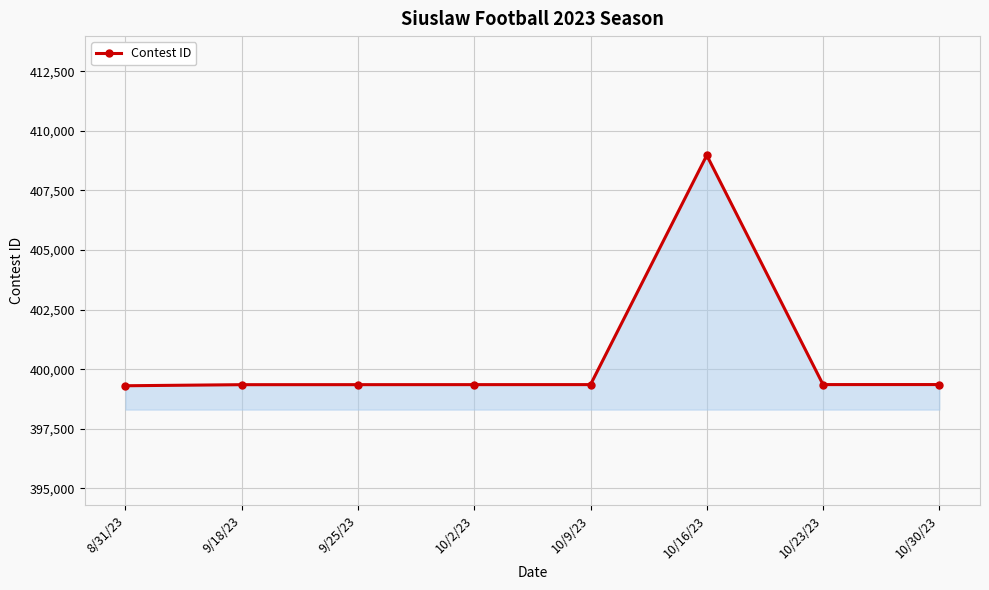

What is the label of the 8th point from the left?

10/30/23